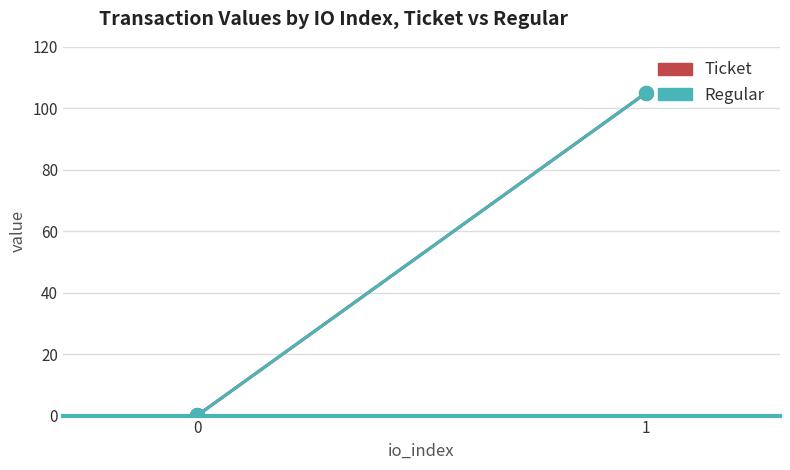

Between 0 and 1, which series saw the biggest shift?

Ticket